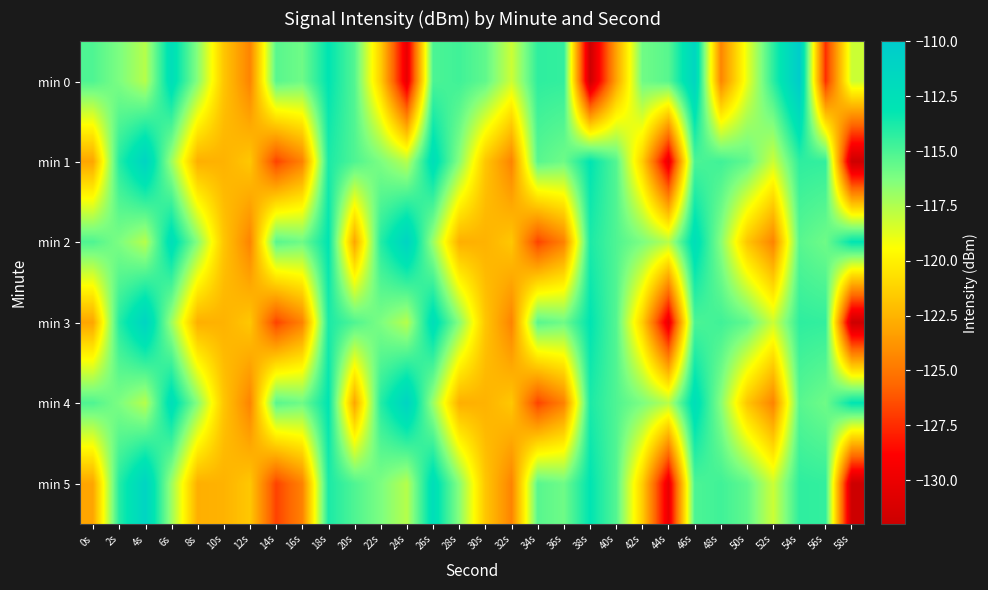

Reading left to right, extract all data points from this chart.

min 0: 0s=-115.1	2s=-116.2	4s=-117.6	6s=-112.4	8s=-116.5	10s=-121.7	12s=-124.5	14s=-115.3	16s=-115.9	18s=-113.1	20s=-115.2	22s=-121.4	24s=-130.2	26s=-115.0	28s=-114.7	30s=-115.5	32s=-118.2	34s=-114.3	36s=-114.4	38s=-131.9	40s=-123.2	42s=-115.9	44s=-115.3	46s=-111.4	48s=-124.4	50s=-118.9	52s=-114.2	54s=-110.2	56s=-127.5	58s=-118.1
min 1: 0s=-123.1	2s=-114.1	4s=-111.2	6s=-117.0	8s=-122.7	10s=-122.5	12s=-121.7	14s=-126.8	16s=-124.6	18s=-113.8	20s=-115.1	22s=-116.2	24s=-117.6	26s=-112.4	28s=-116.5	30s=-121.7	32s=-124.5	34s=-115.3	36s=-115.9	38s=-113.1	40s=-115.2	42s=-121.4	44s=-130.2	46s=-115.0	48s=-114.7	50s=-115.5	52s=-118.2	54s=-114.3	56s=-114.4	58s=-131.9
min 2: 0s=-115.1	2s=-116.2	4s=-117.6	6s=-112.4	8s=-116.5	10s=-121.7	12s=-124.5	14s=-115.3	16s=-115.9	18s=-113.1	20s=-123.1	22s=-114.1	24s=-111.2	26s=-117.0	28s=-122.7	30s=-122.5	32s=-121.7	34s=-126.8	36s=-124.6	38s=-113.8	40s=-115.1	42s=-116.2	44s=-117.6	46s=-112.4	48s=-116.5	50s=-121.7	52s=-124.5	54s=-115.3	56s=-115.9	58s=-113.1
min 3: 0s=-123.1	2s=-114.1	4s=-111.2	6s=-117.0	8s=-122.7	10s=-122.5	12s=-121.7	14s=-126.8	16s=-124.6	18s=-113.8	20s=-115.1	22s=-116.2	24s=-117.6	26s=-112.4	28s=-116.5	30s=-121.7	32s=-124.5	34s=-115.3	36s=-115.9	38s=-113.1	40s=-115.2	42s=-121.4	44s=-130.2	46s=-115.0	48s=-114.7	50s=-115.5	52s=-118.2	54s=-114.3	56s=-114.4	58s=-131.9
min 4: 0s=-115.1	2s=-116.2	4s=-117.6	6s=-112.4	8s=-116.5	10s=-121.7	12s=-124.5	14s=-115.3	16s=-115.9	18s=-113.1	20s=-123.1	22s=-114.1	24s=-111.2	26s=-117.0	28s=-122.7	30s=-122.5	32s=-121.7	34s=-126.8	36s=-124.6	38s=-113.8	40s=-115.1	42s=-116.2	44s=-117.6	46s=-112.4	48s=-116.5	50s=-121.7	52s=-124.5	54s=-115.3	56s=-115.9	58s=-113.1
min 5: 0s=-123.1	2s=-114.1	4s=-111.2	6s=-117.0	8s=-122.7	10s=-122.5	12s=-121.7	14s=-126.8	16s=-124.6	18s=-113.8	20s=-115.1	22s=-116.2	24s=-117.6	26s=-112.4	28s=-116.5	30s=-121.7	32s=-124.5	34s=-115.3	36s=-115.9	38s=-113.1	40s=-115.2	42s=-121.4	44s=-130.2	46s=-115.0	48s=-114.7	50s=-115.5	52s=-118.2	54s=-114.3	56s=-114.4	58s=-131.9